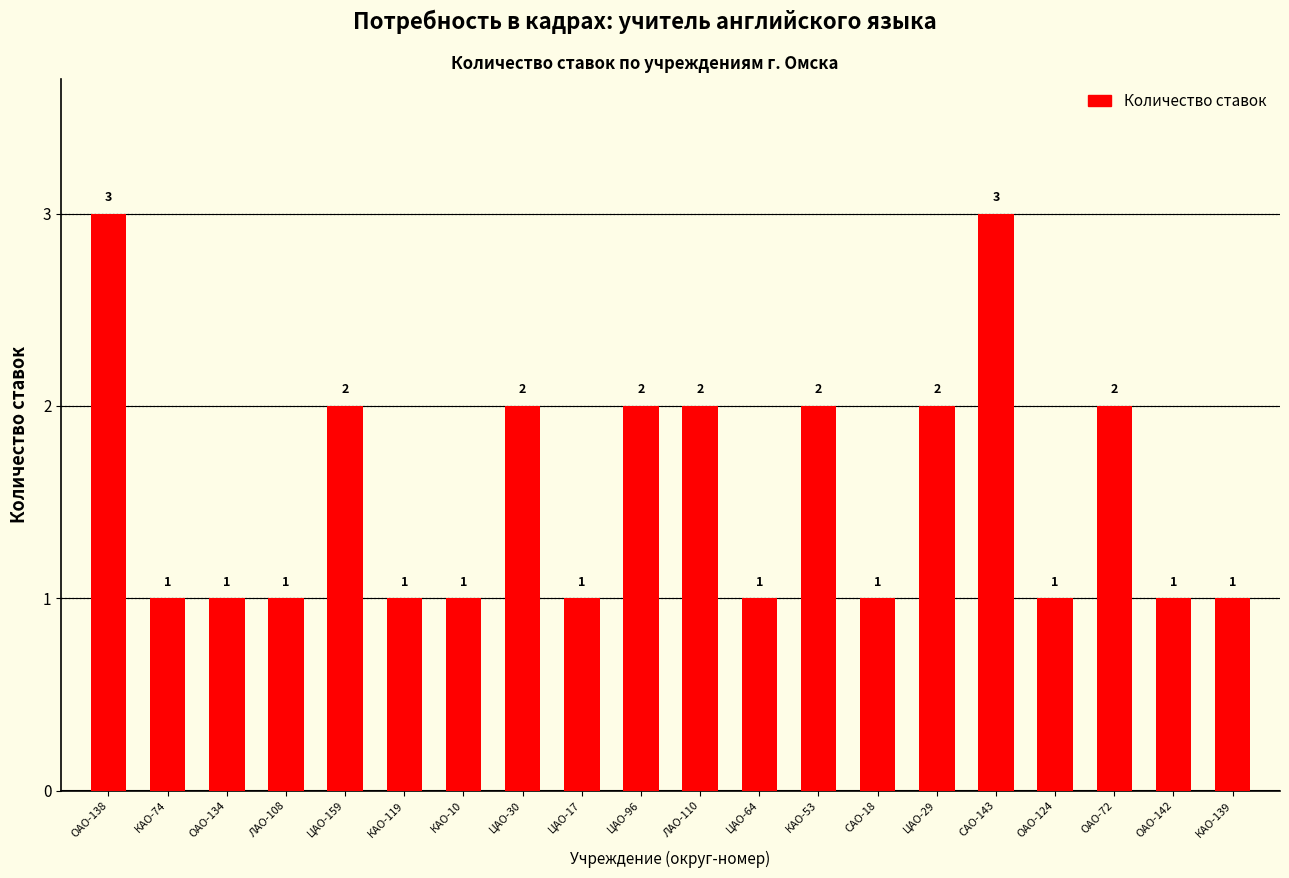

What is the greatest value displayed?

3